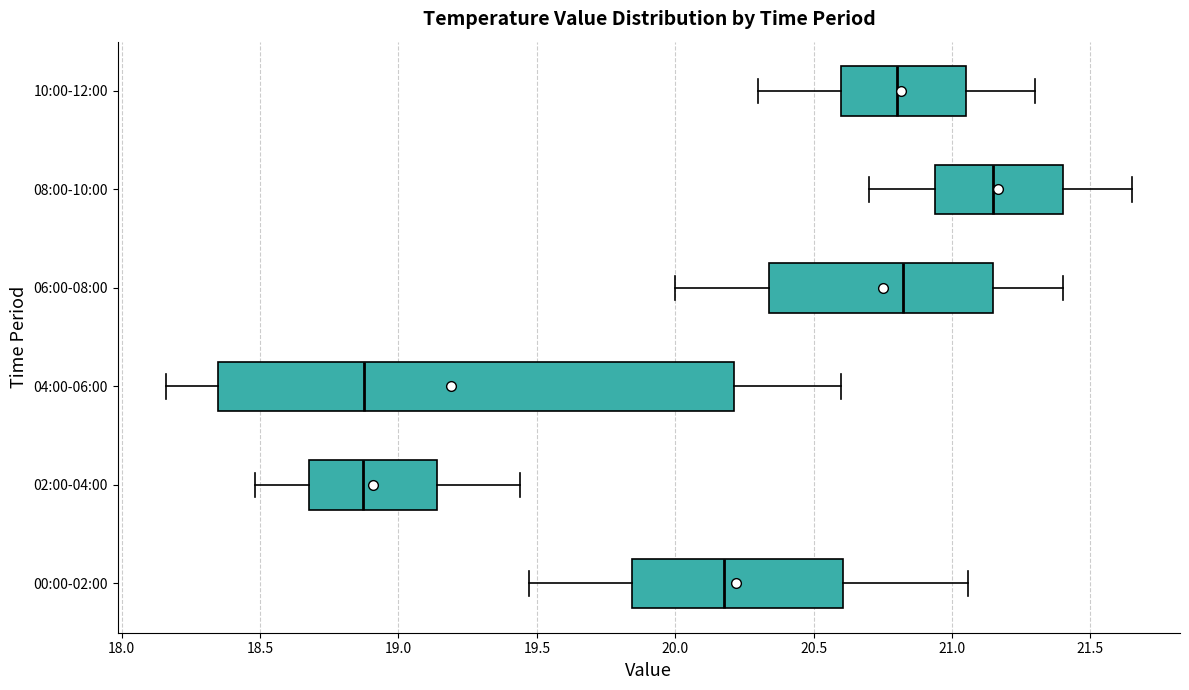

Where does the right whisker of the box for 04:00-06:00 end on the x-axis? The values are not printed on the chart, so give them approximately, as read against the axis.

20.60